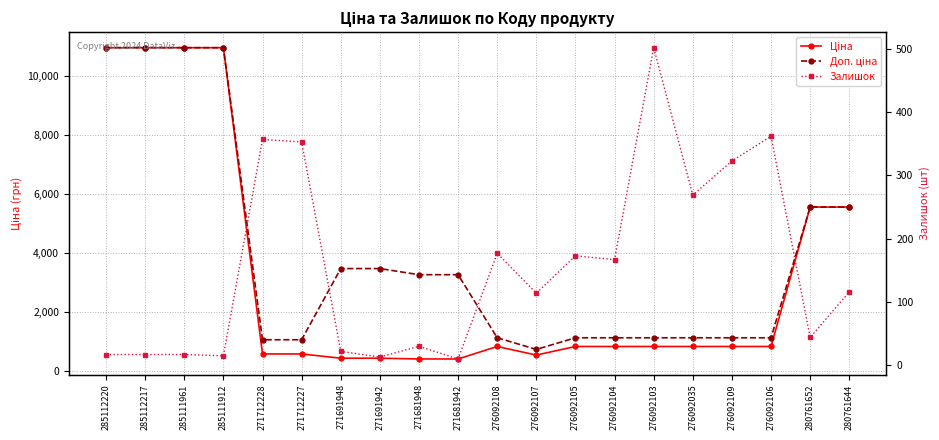

What is the approximate value of Залишок at 271691942?

13.0